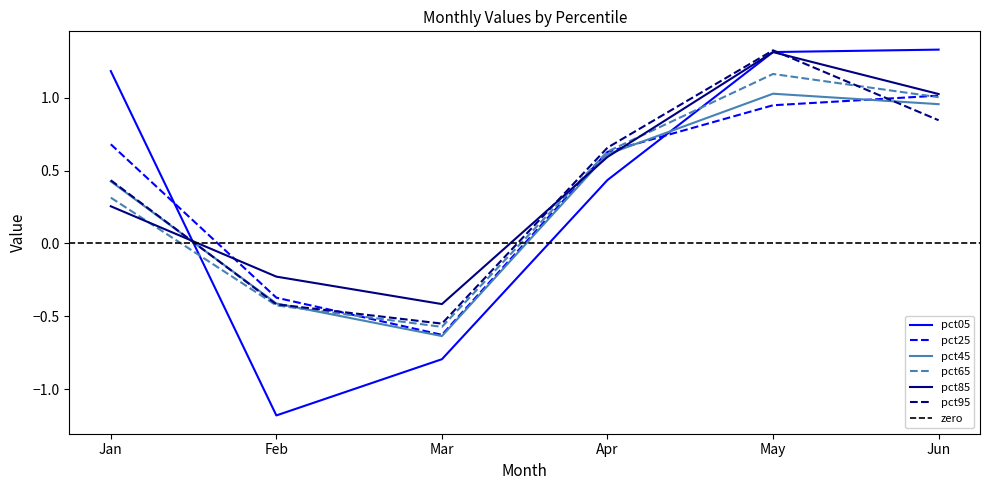

Which series has the widest spread of values?

pct05